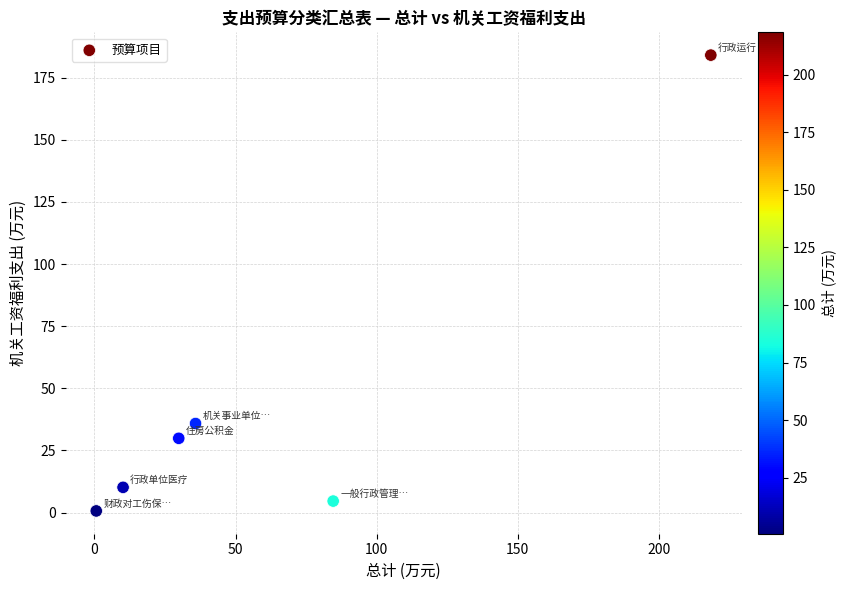

What is the range of X values (max minus min)?

217.8